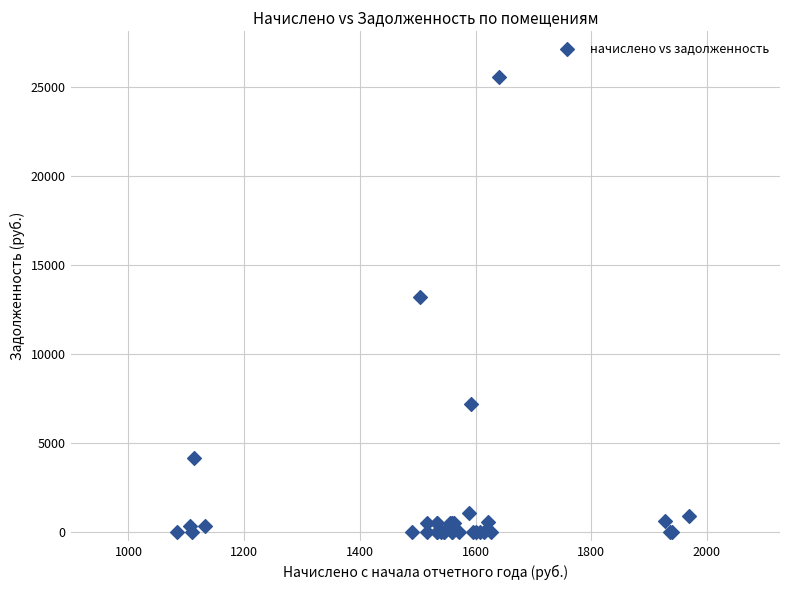

What Y value in the scatter plot is closest to 12788?

13193.9